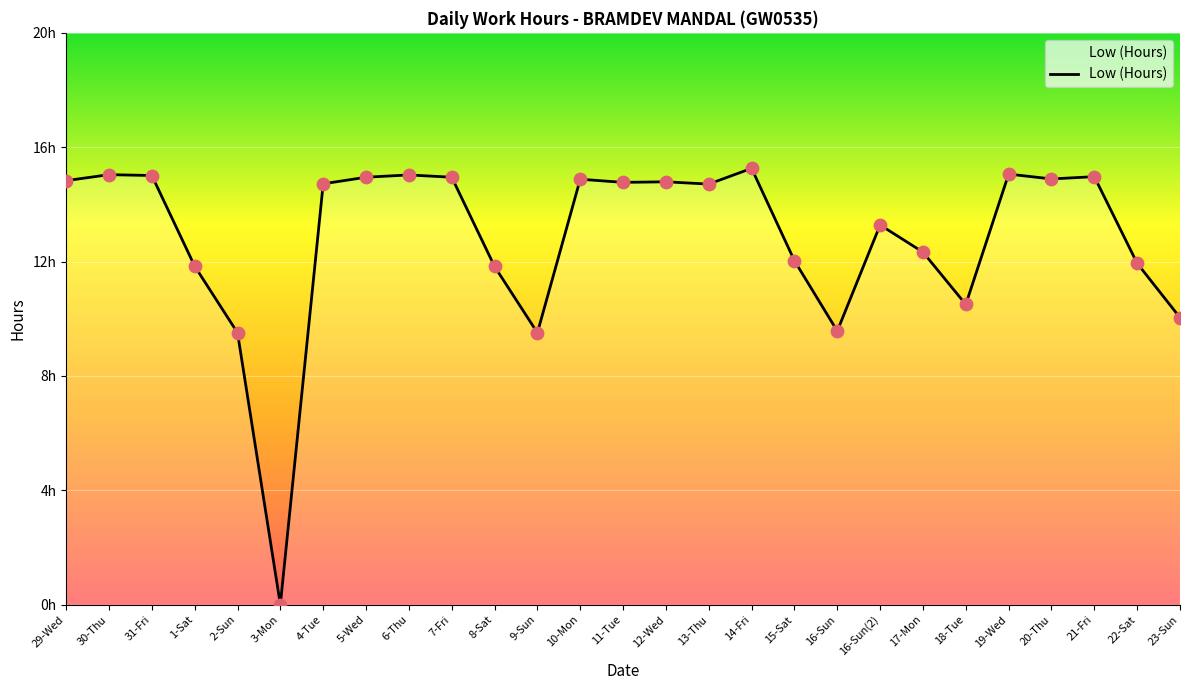

What is the ratio of the value at 6-Thu to the value at 8-Sat?

1.3